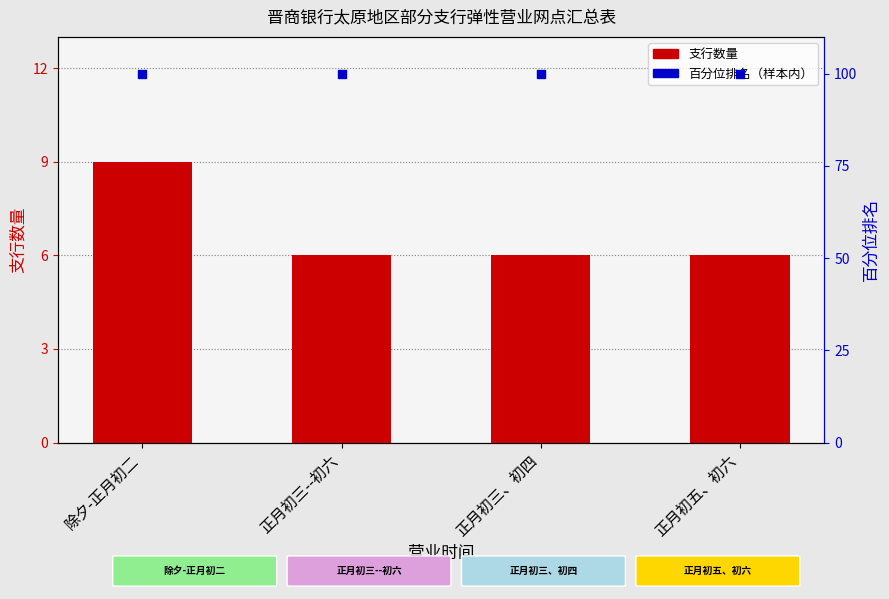

What is the total value across all series at 正月初五、初六?

106